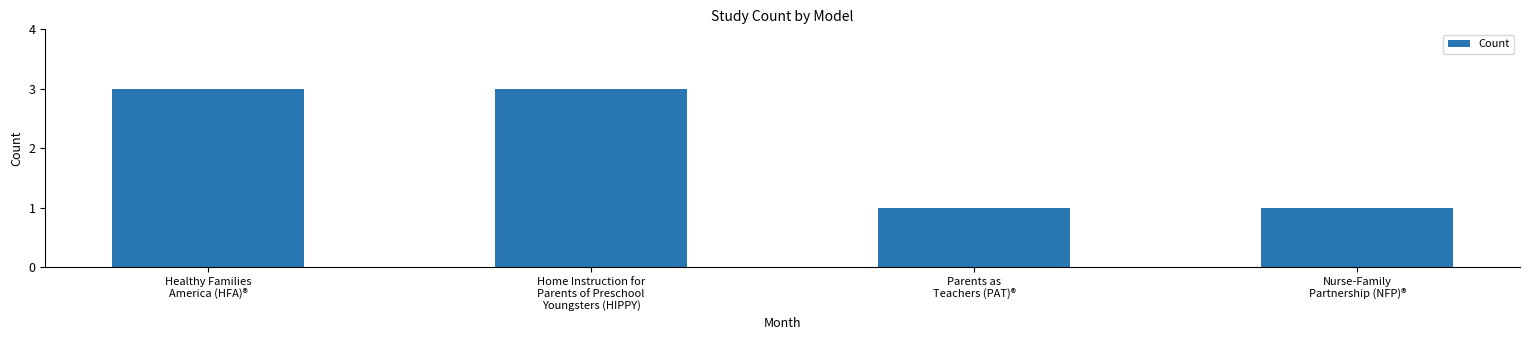

What is the difference between the values at Nurse-Family
Partnership (NFP)® and Healthy Families
America (HFA)®?

2